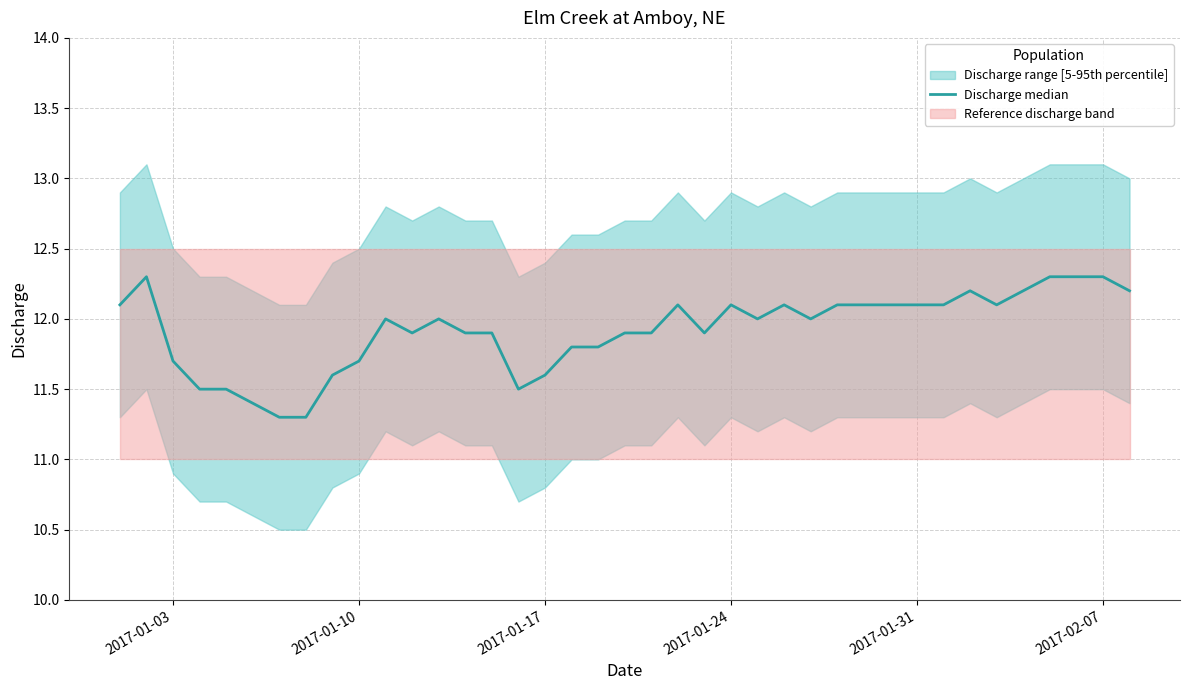

What is the difference between the second highest and second lowest values?

1.0